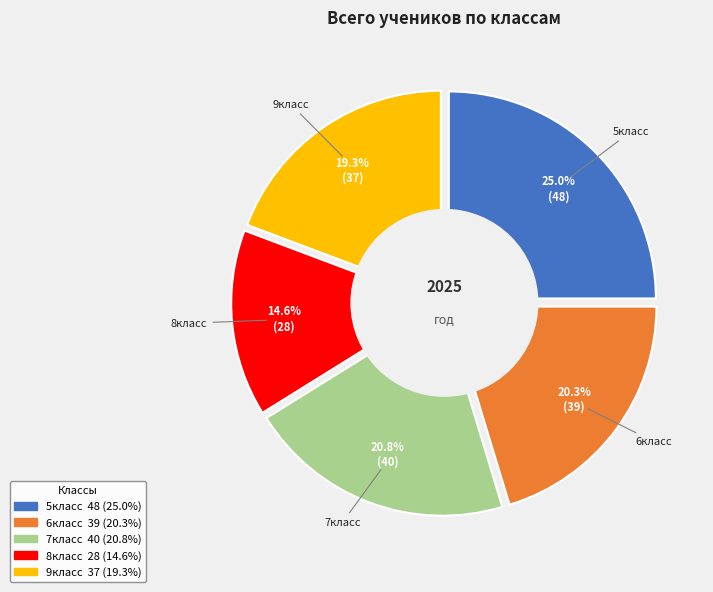

To the nearest percent, what percentage of the pie is 5класс?

25%